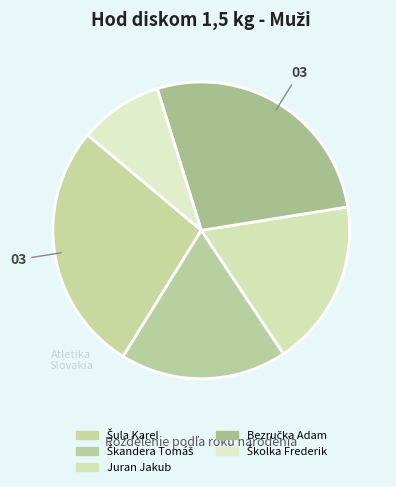

Rank the categories by value from highest to lowest.

Šula Karel, Bezručka Adam, Škandera Tomáš, Juran Jakub, Školka Frederik